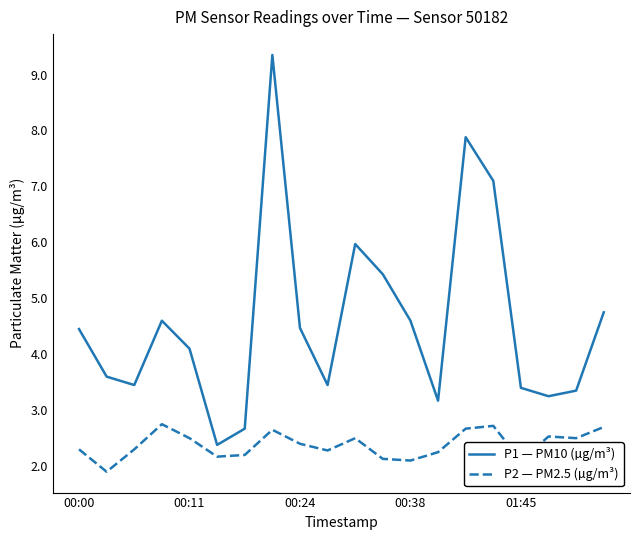

What is the lowest value of the P2 — PM2.5 (µg/m³) series?

1.9